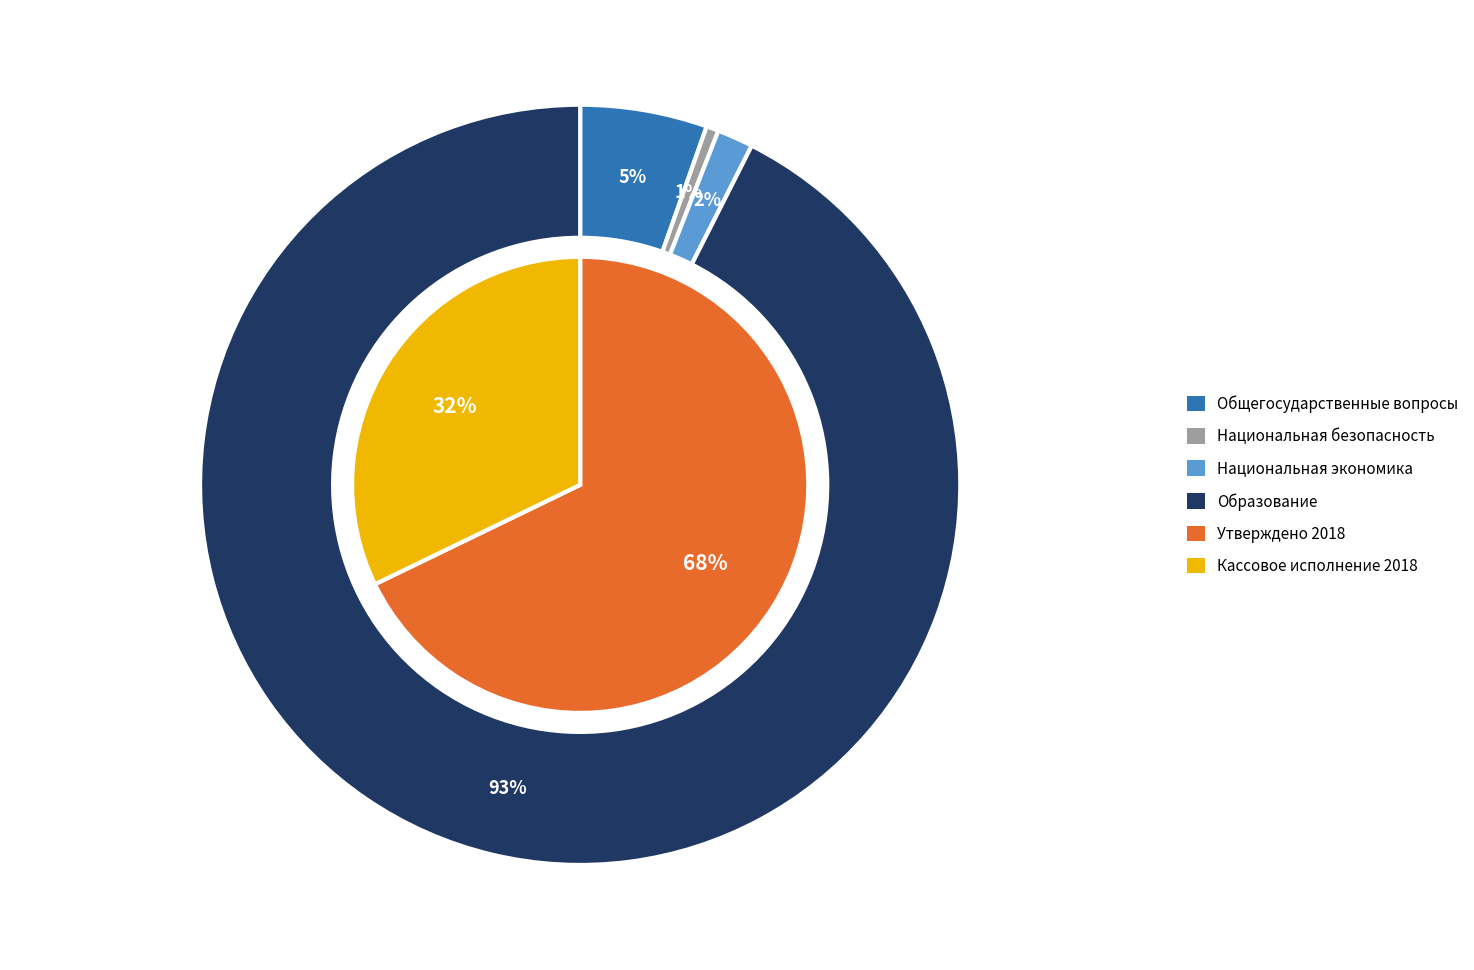

How many segments does this pie chart have?

5